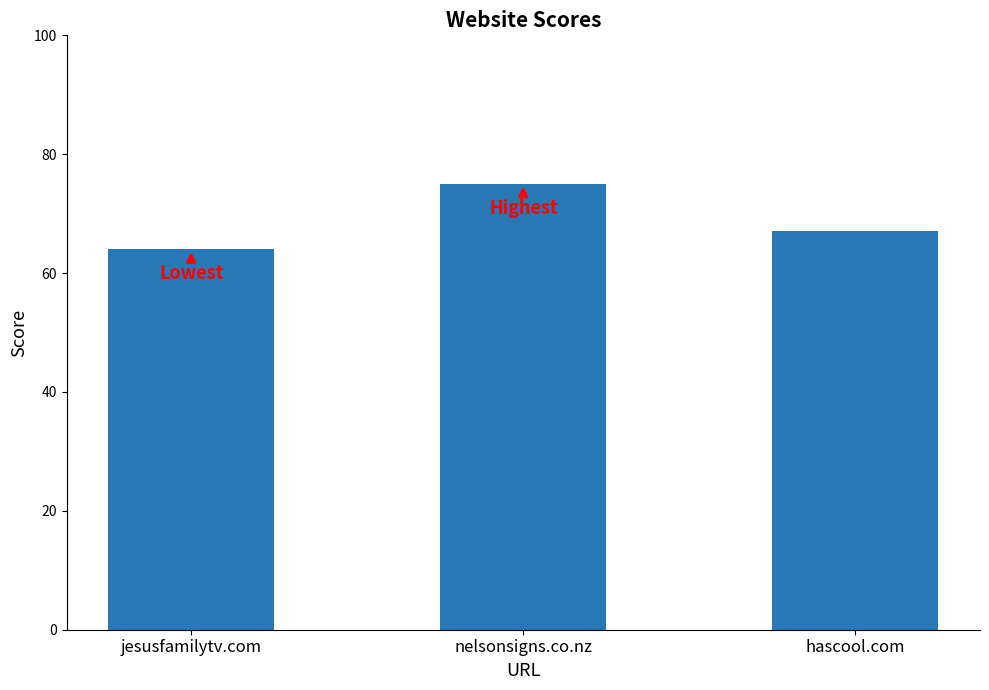

Where is the data nearest to the value 69?

hascool.com